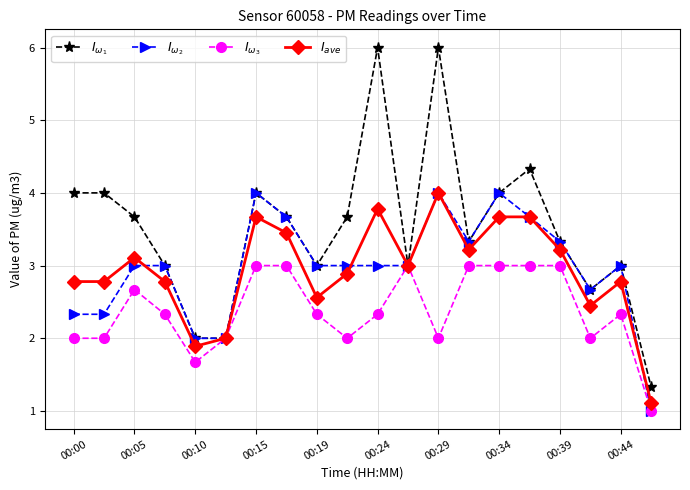

What is the minimum value shown in the chart?

1.0